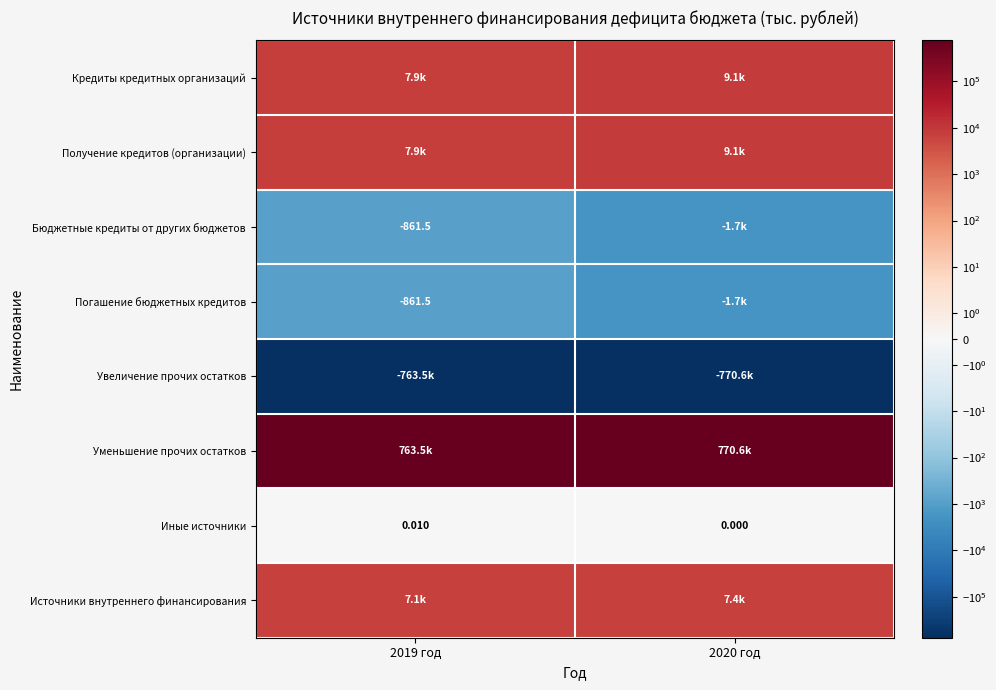

What is the minimum value shown in the chart?

-770610.1